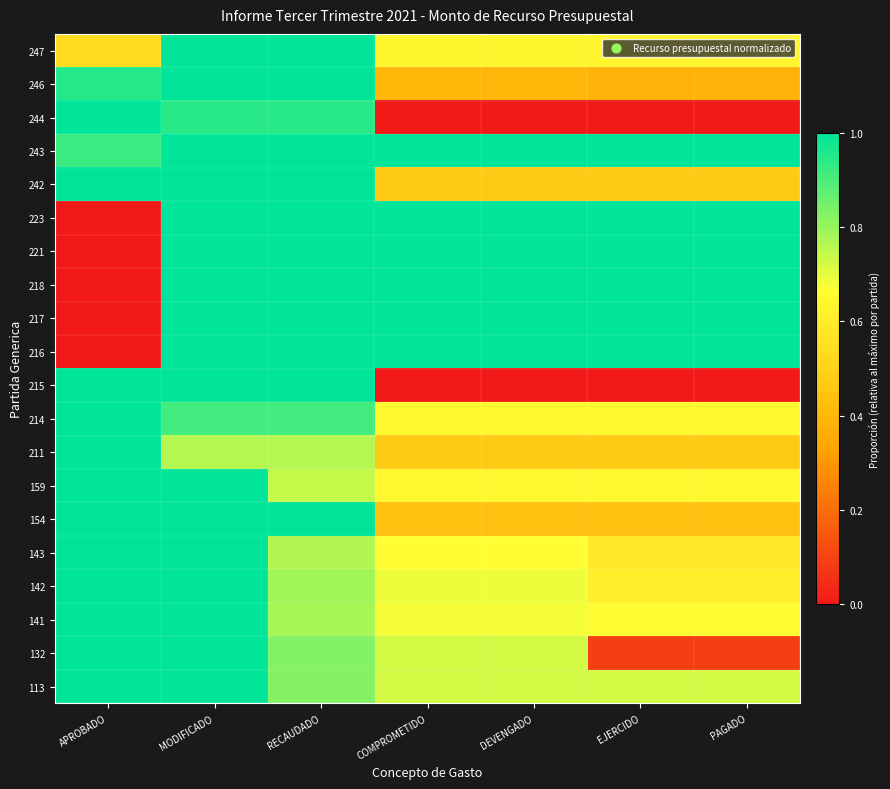

What is the greatest value displayed?

1.0